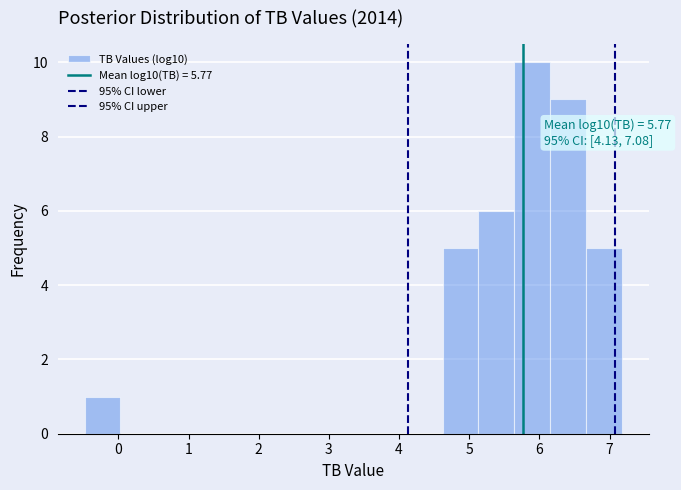

Which range on the x-axis has the tallest bar?

5.6 to 6.2